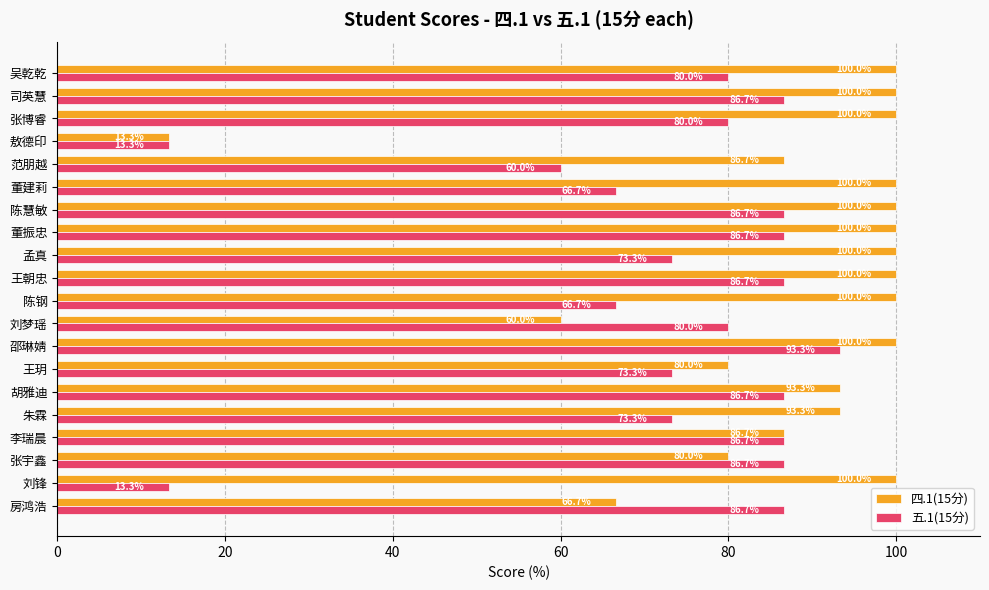

At how many categories does at least one series exceed 36?

19